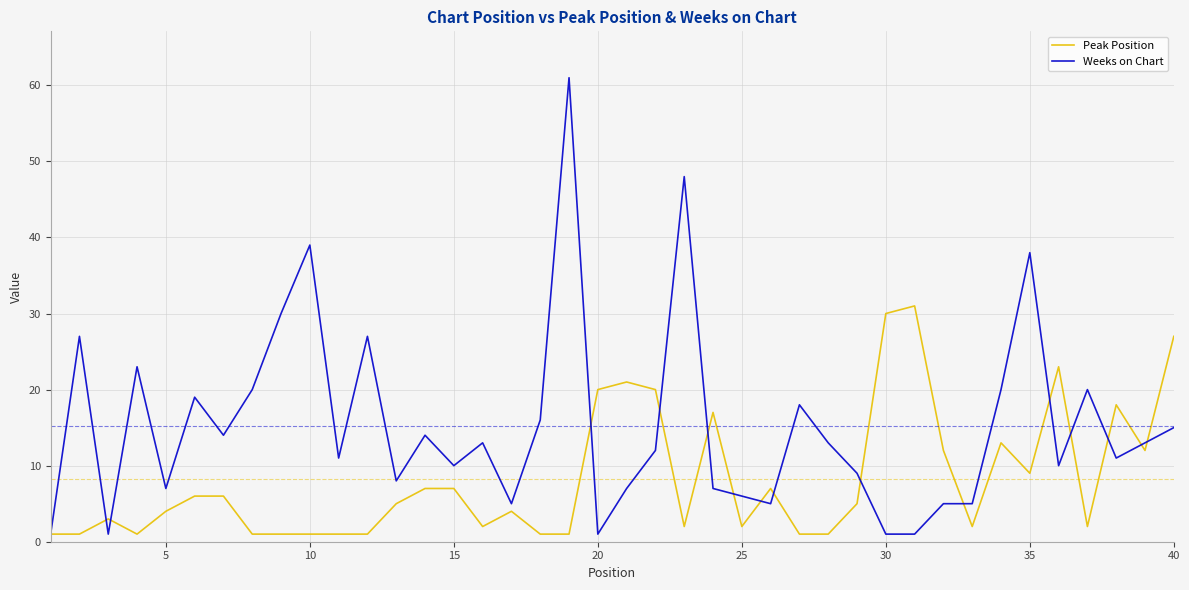

What is the greatest value displayed?

61